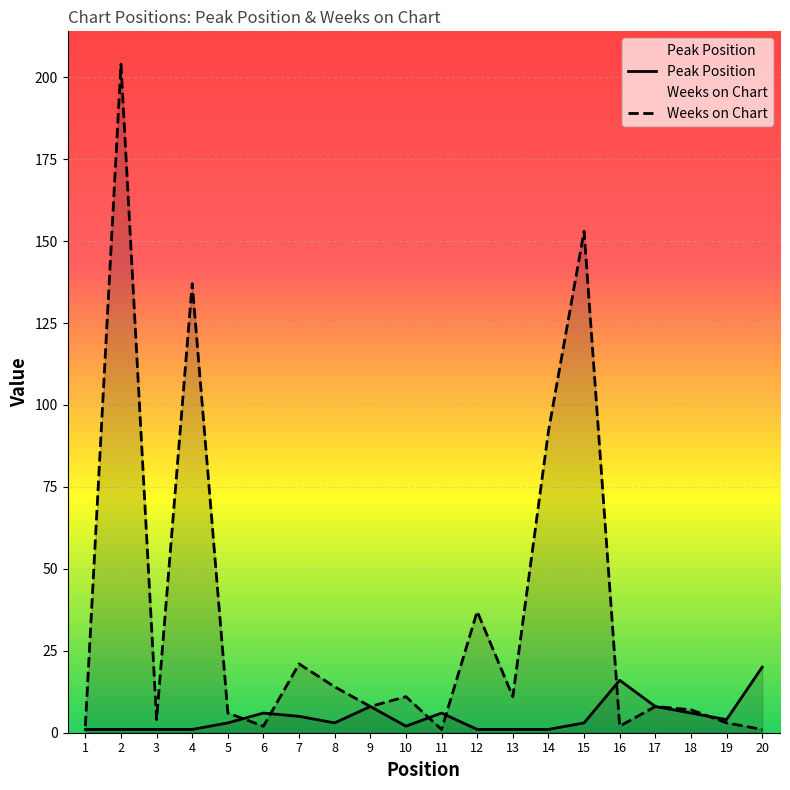

Reading left to right, extract all data points from this chart.

Peak Position: 1=1	2=1	3=1	4=1	5=3	6=6	7=5	8=3	9=8	10=2	11=6	12=1	13=1	14=1	15=3	16=16	17=8	18=6	19=4	20=20
Weeks on Chart: 1=2	2=204	3=4	4=137	5=6	6=2	7=21	8=14	9=8	10=11	11=1	12=37	13=11	14=92	15=153	16=2	17=8	18=7	19=3	20=1